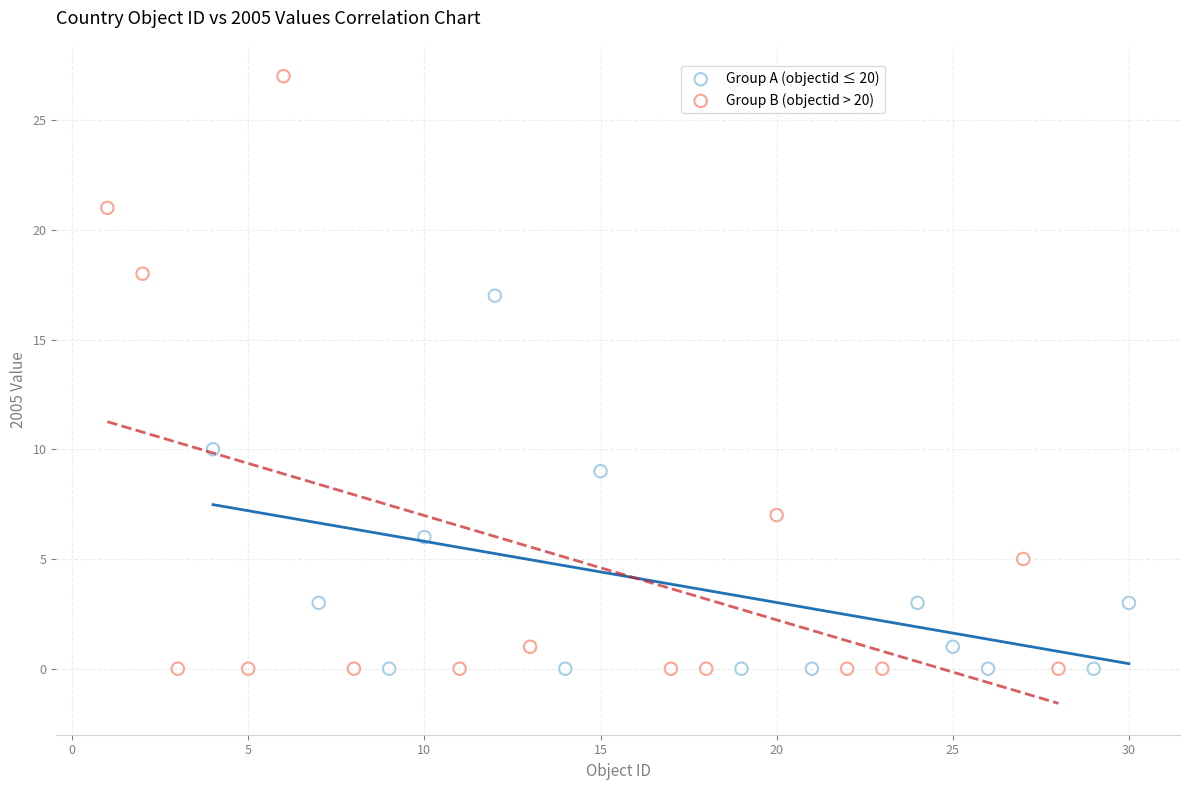

Which series has the widest spread of Y values?

Group B (objectid > 20)